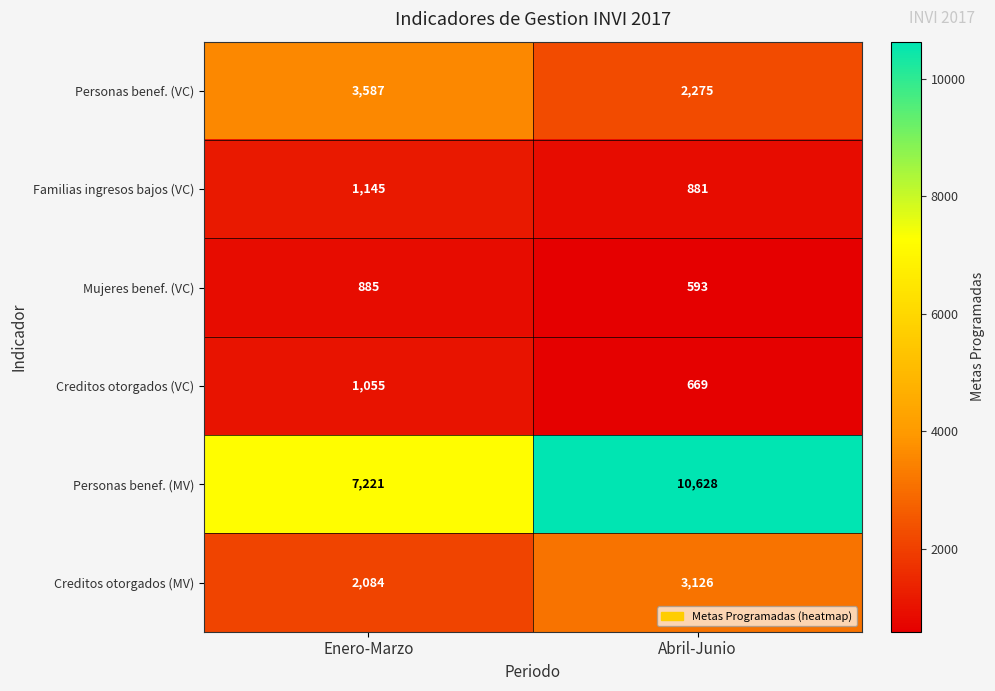

How many data points in Creditos otorgados (MV) are less than 3126?

1